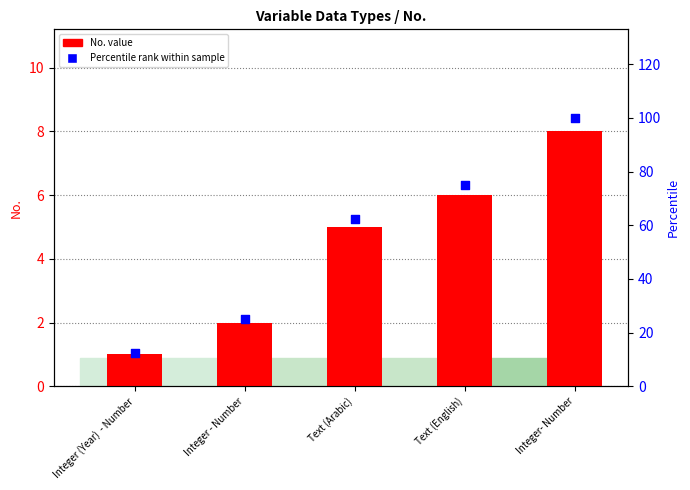

Which series has the largest total across all categories?

Percentile rank within sample